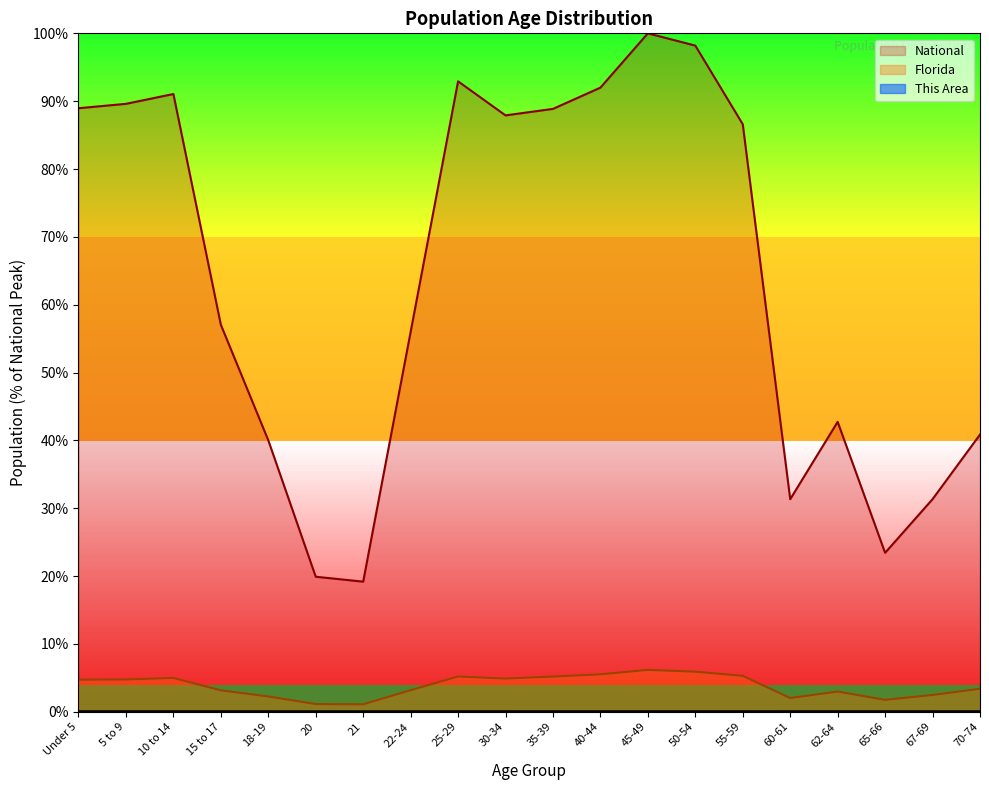

True or false: National and This Area intersect in this chart.

False